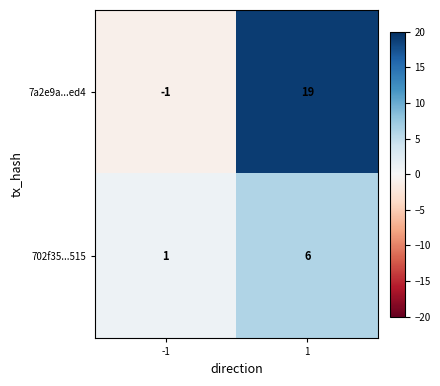

What is the average value of the 7a2e9a...ed4 series?

9